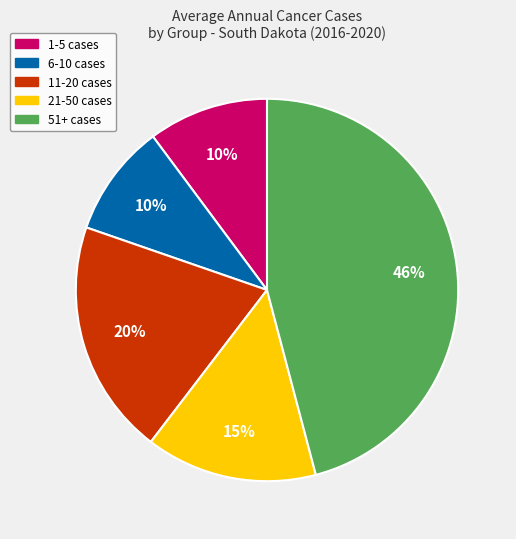

Is there any slice that represents more than half of the pie?

No